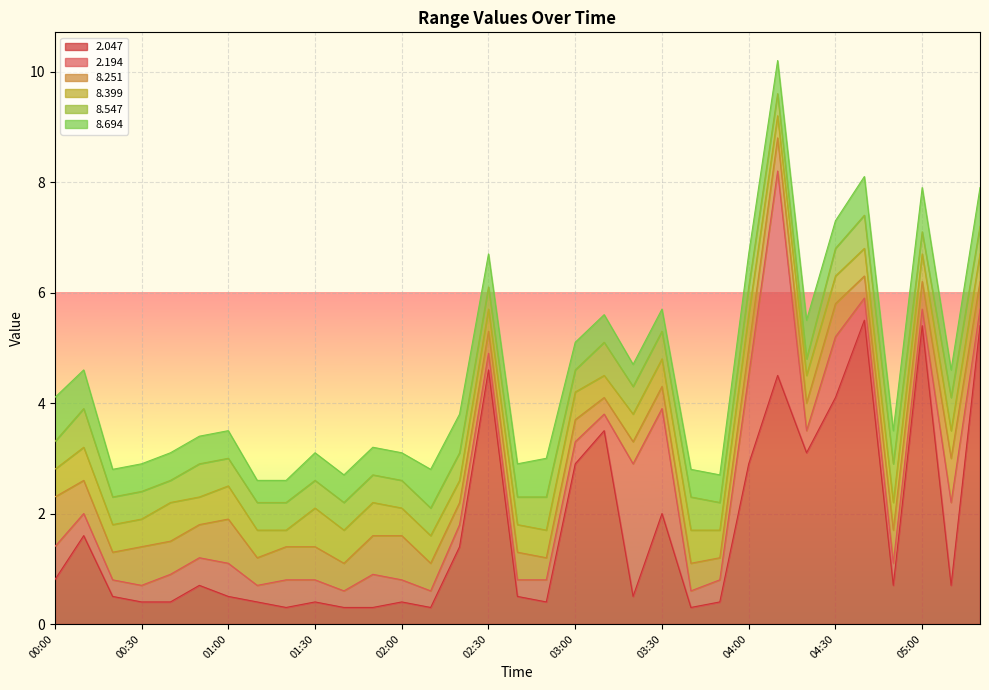

True or false: 2.047 has a value of 0.5 at 01:00.

True